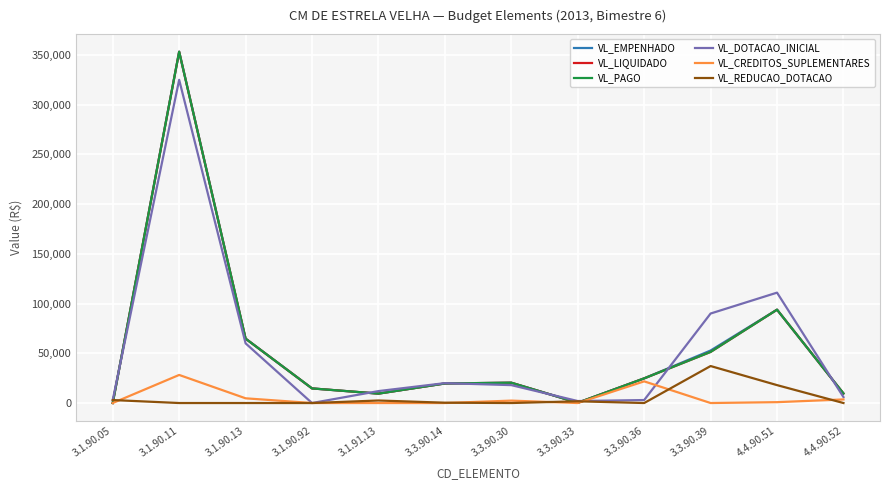

True or false: VL_CREDITOS_SUPLEMENTARES and VL_LIQUIDADO intersect in this chart.

False